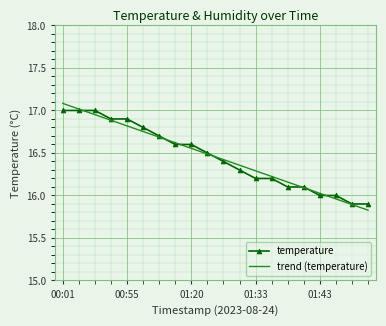

Which series has the largest range (max minus min)?

trend (temperature)